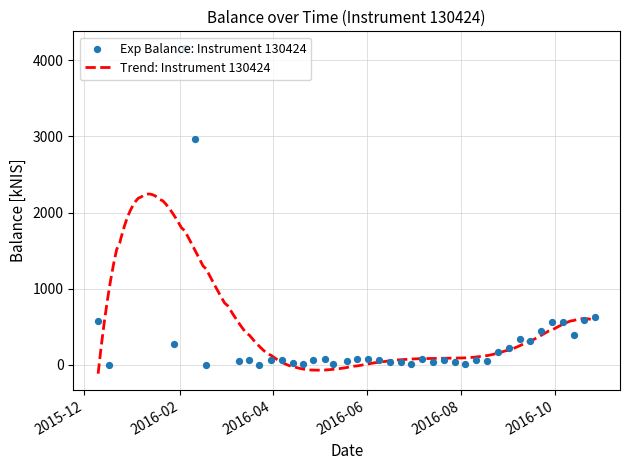

Approximately how many times larger is the value at 2016-09-29 compared to 2016-08-25?

3.3